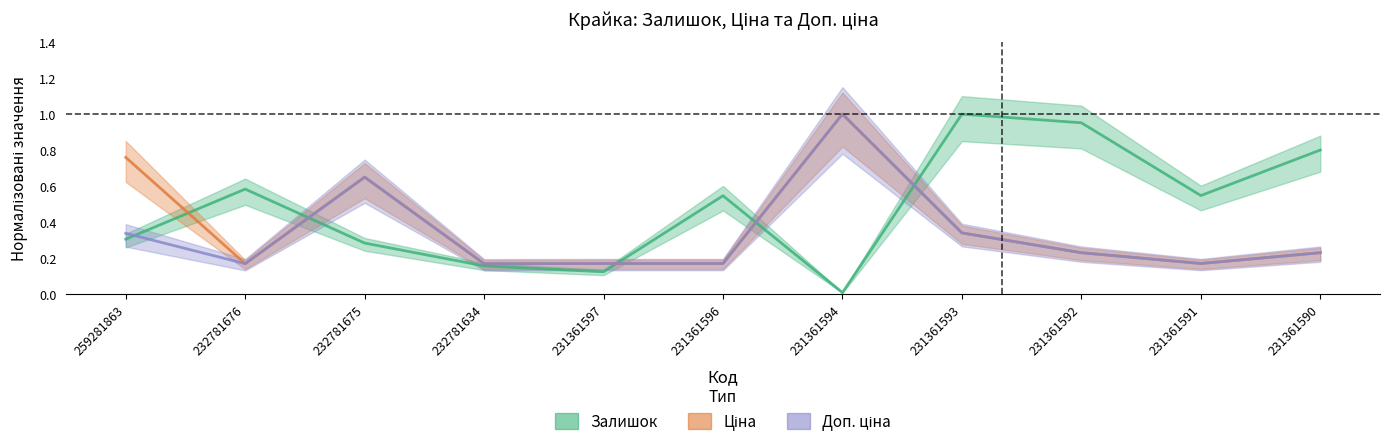

True or false: Доп. ціна has a value of 0.2 at 231361591.

True